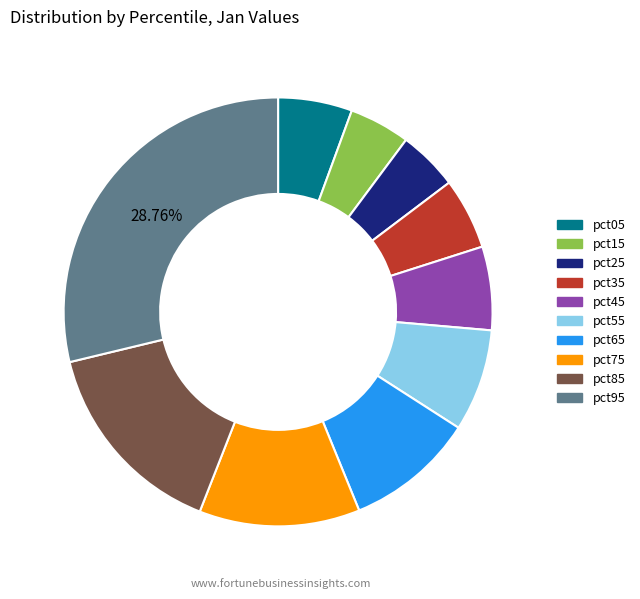

Is it true that pct45 is 12% of the pie?

False